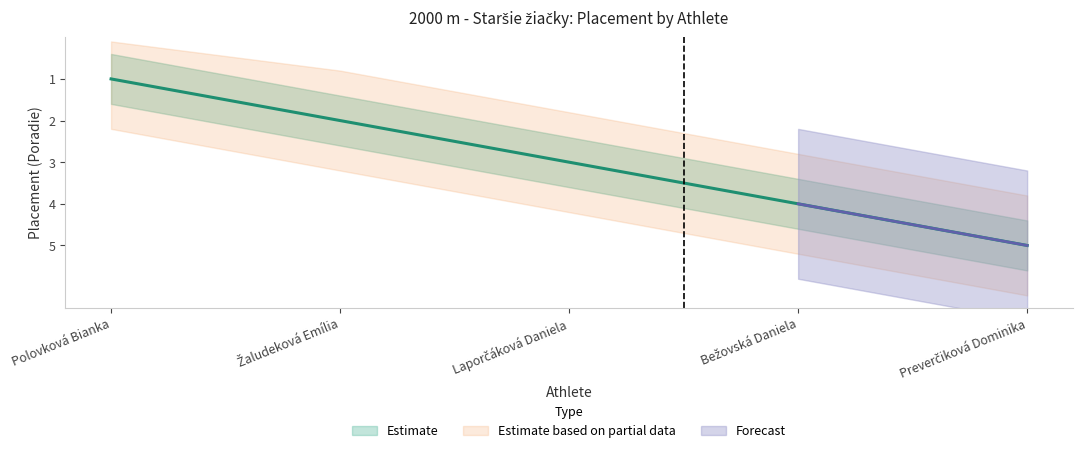

Is it true that the value at Preverčiková Dominika is 5?

True